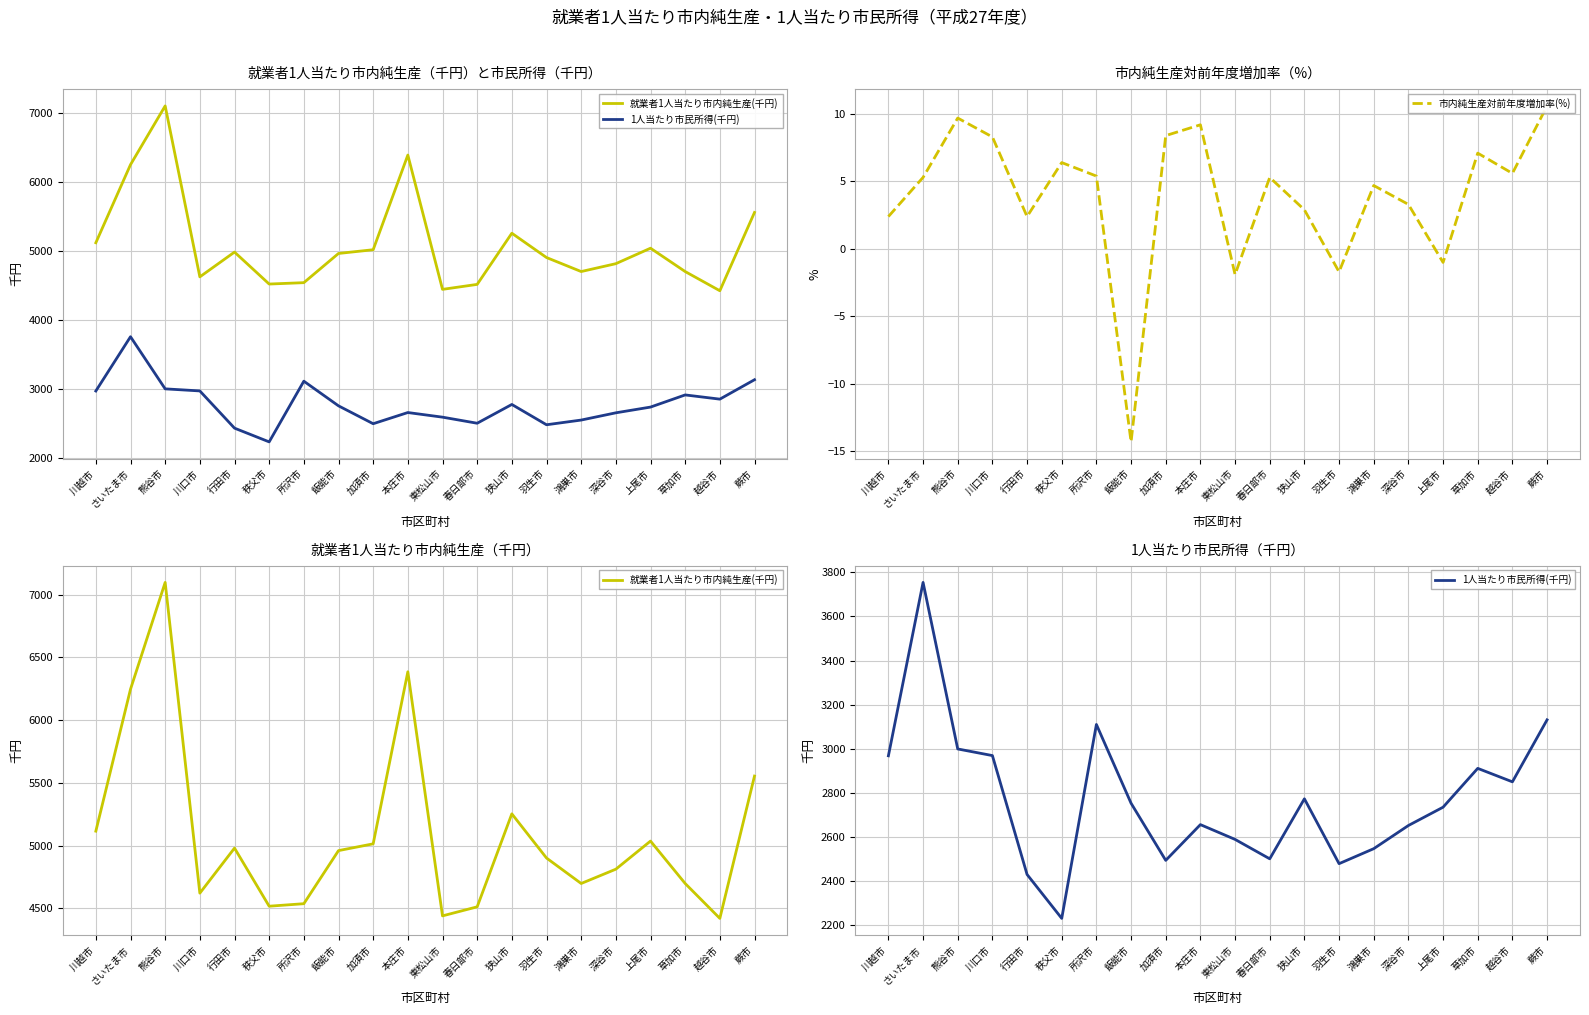

At which label is 就業者1人当たり市内純生産(千円) closest to 5758?

蕨市